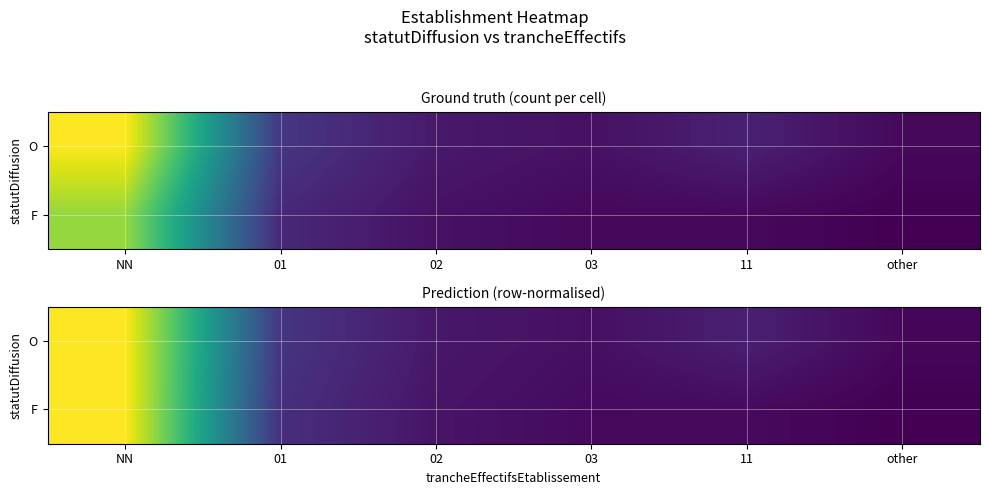

List the series in order of their overall mean, highest first.

O, F